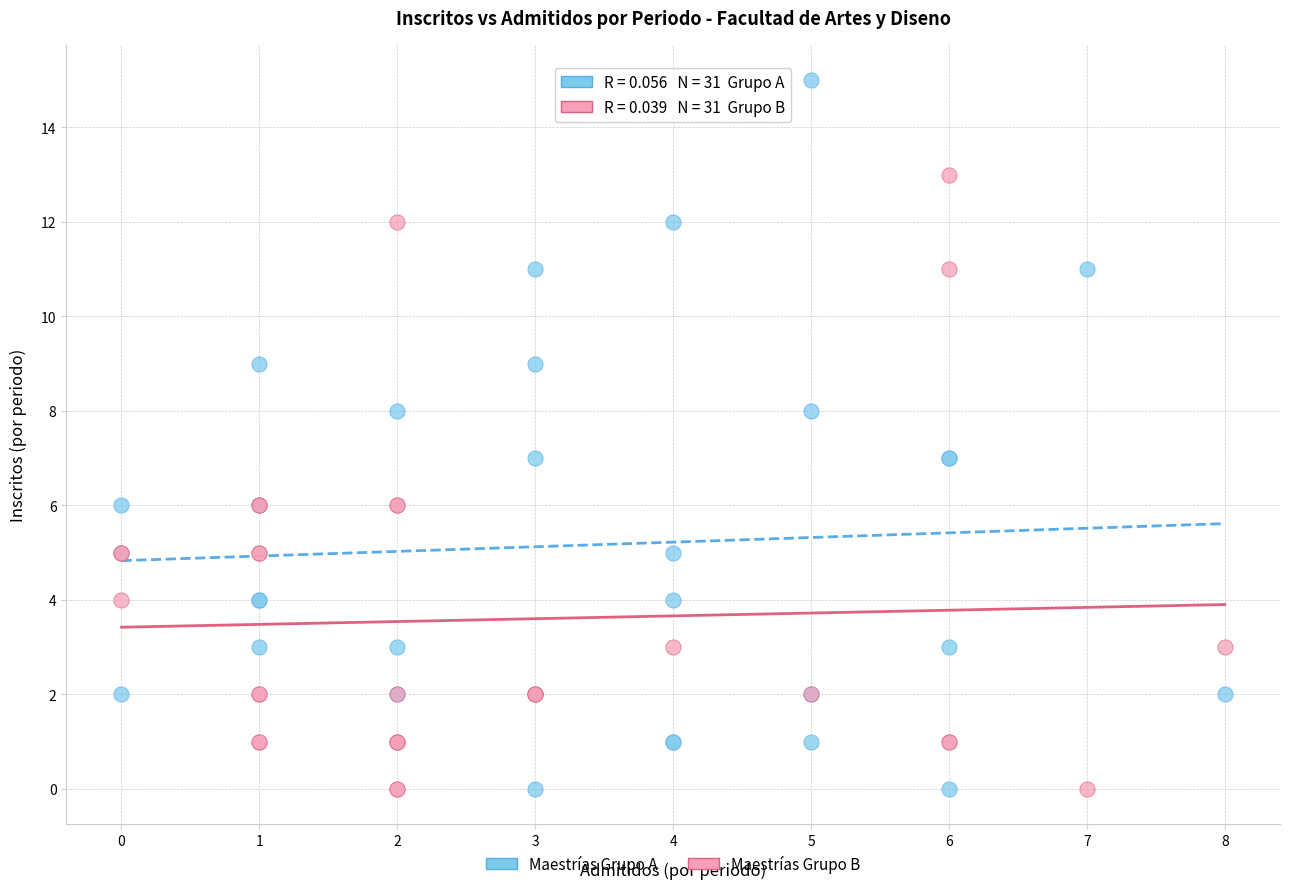

Which series reaches the maximum Y coordinate?

Maestrías Grupo A